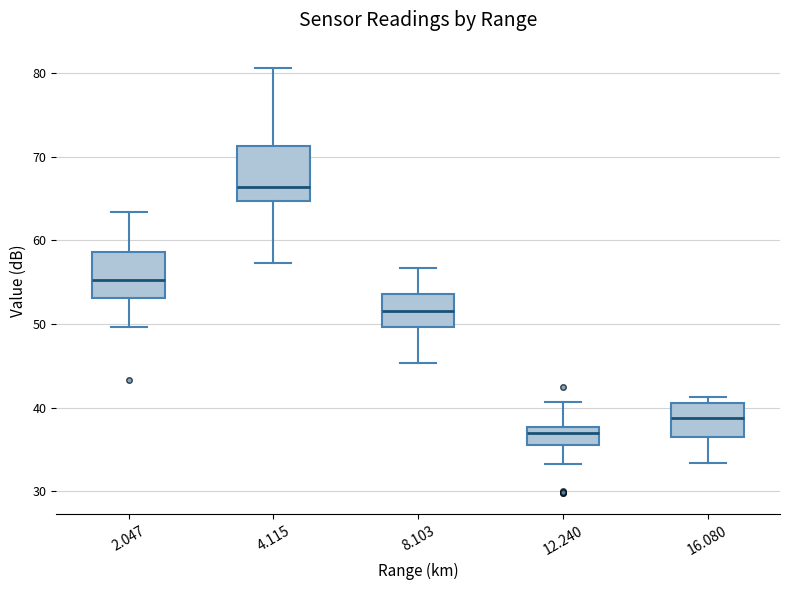

Reading left to right, transcribe this box plot: for each box, give where its median line is, the range the box spans, and where its two whiskers end, as read against the y-axis. The values are not printed on the chart, so give them approximately, as read against the axis.

2.047: median 55, box 53 to 59, whiskers 50 to 63
4.115: median 66, box 65 to 71, whiskers 57 to 81
8.103: median 52, box 50 to 54, whiskers 45 to 57
12.240: median 37, box 36 to 38, whiskers 33 to 41
16.080: median 39, box 37 to 41, whiskers 33 to 41 (just above the box's upper edge)